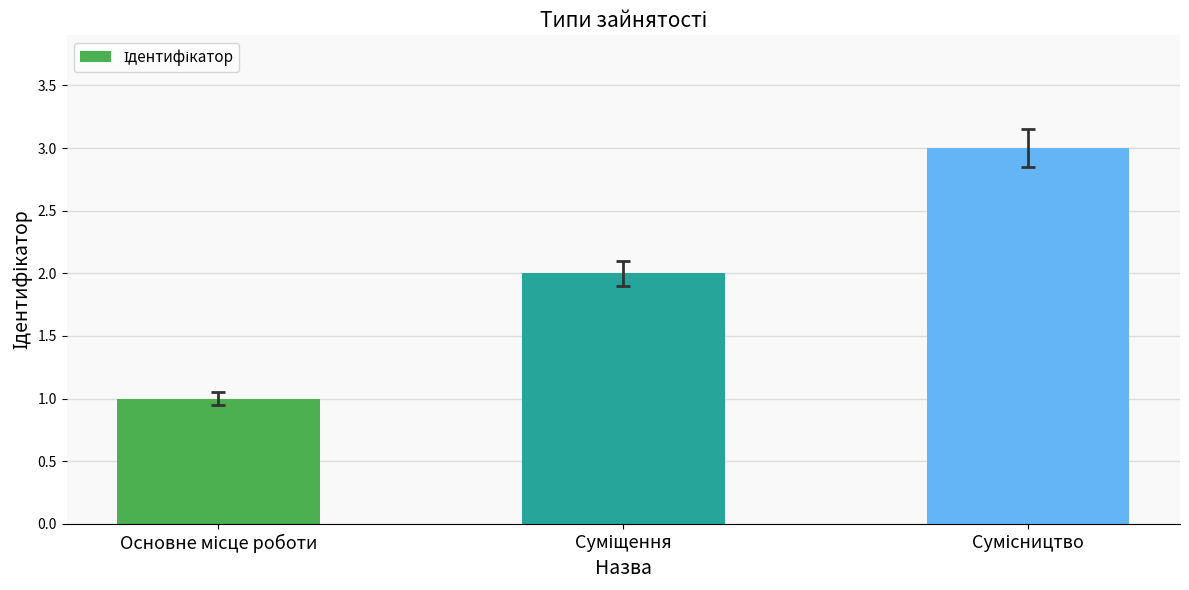

What is the maximum value shown in the chart?

3